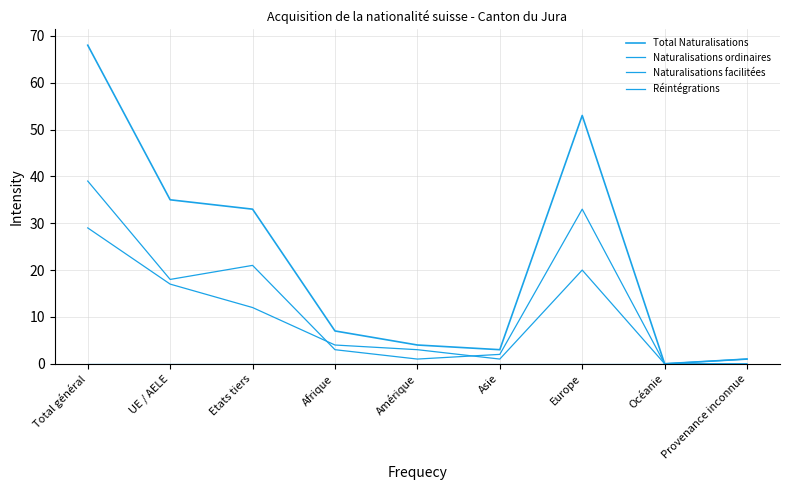

Count the number of data series in this chart.

4